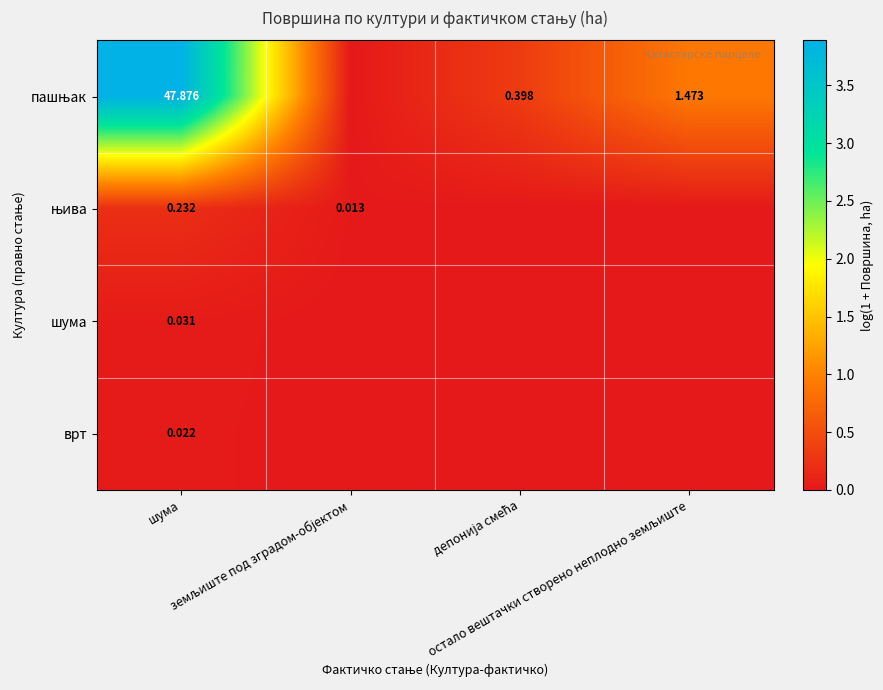

How many positive values does the шума series have?

1